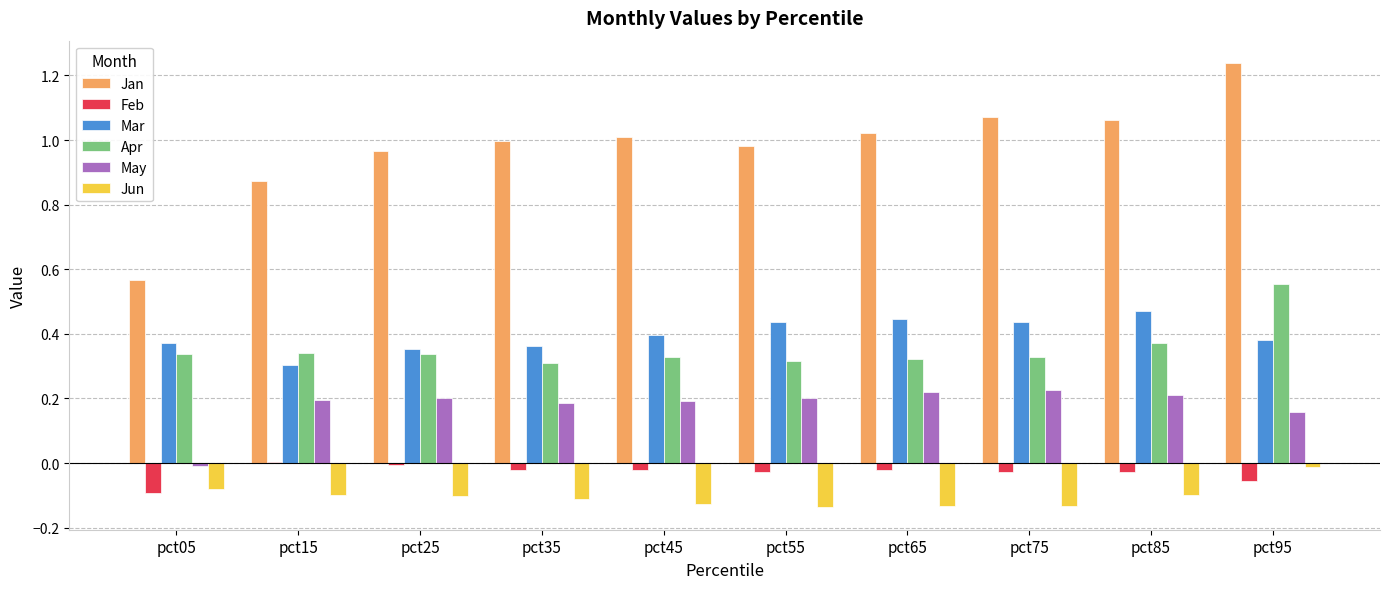

True or false: Jun has a value of -0.1 at pct25.

True